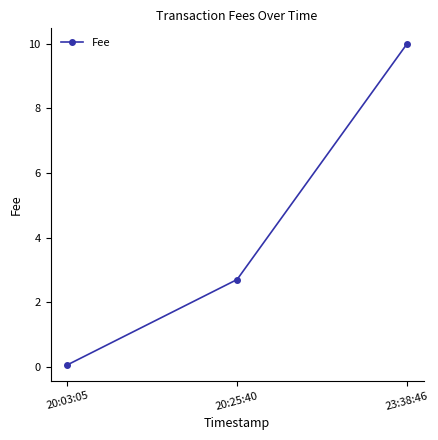

What is the sum of all values?

12.8